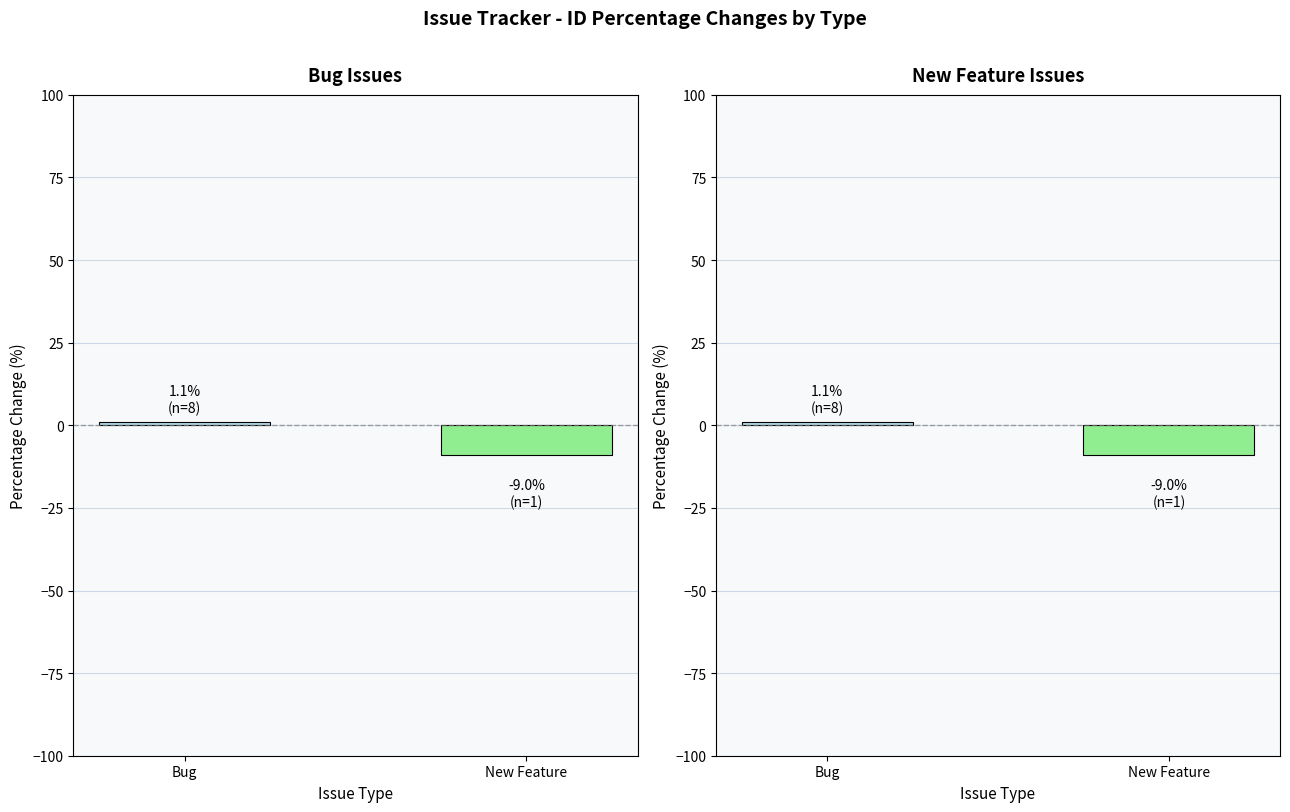

Where does the data first go above 1?

Bug